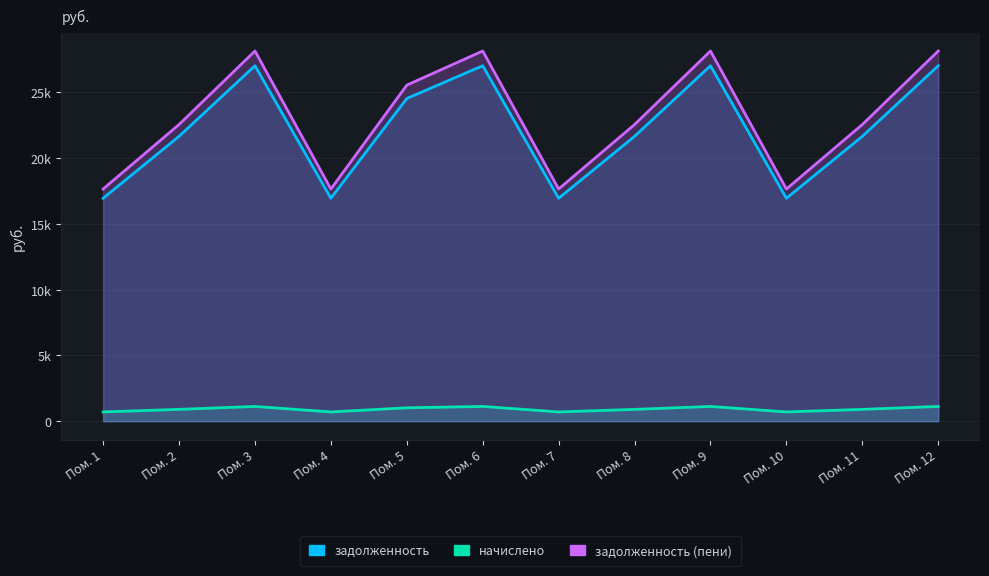

How many values in the задолженность (пени) series are below 22557?

4